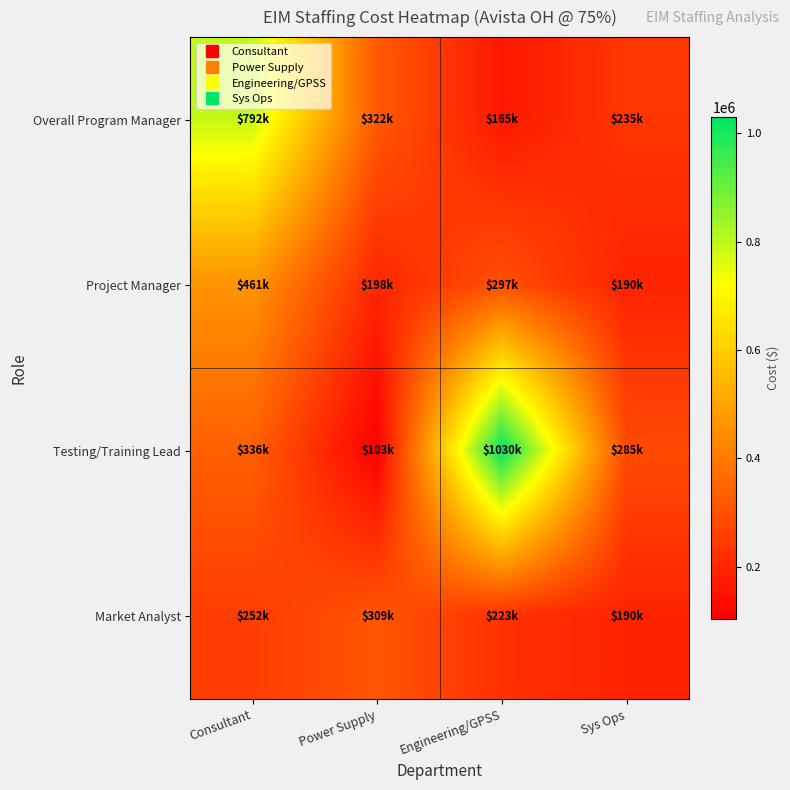

What is the difference between the highest and lowest values at Sys Ops?

94875